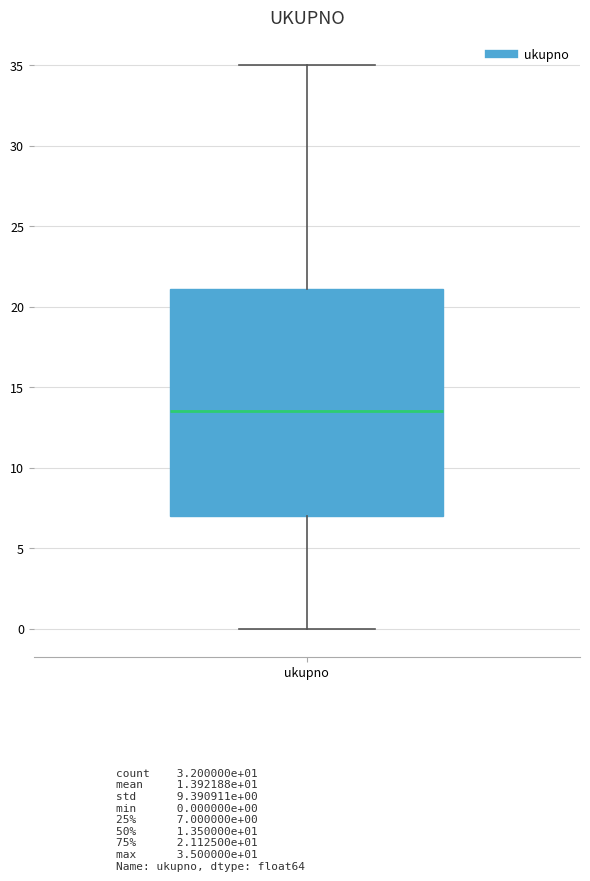

Where is the lower edge of the box for ukupno on the y-axis? The values are not printed on the chart, so give them approximately, as read against the axis.

7.0